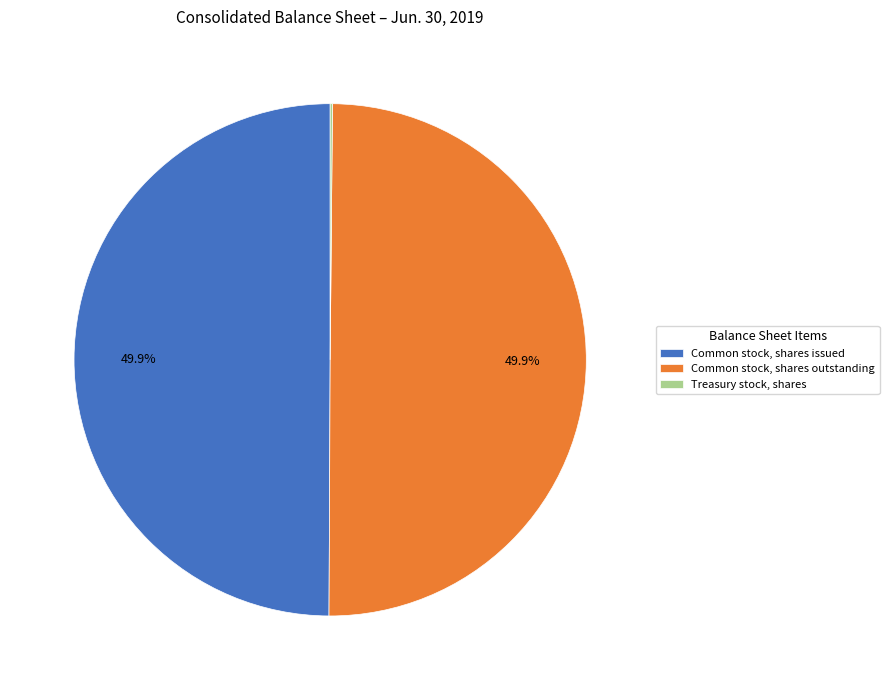

What percentage is the Common stock, shares issued slice, to the nearest percent?

50%